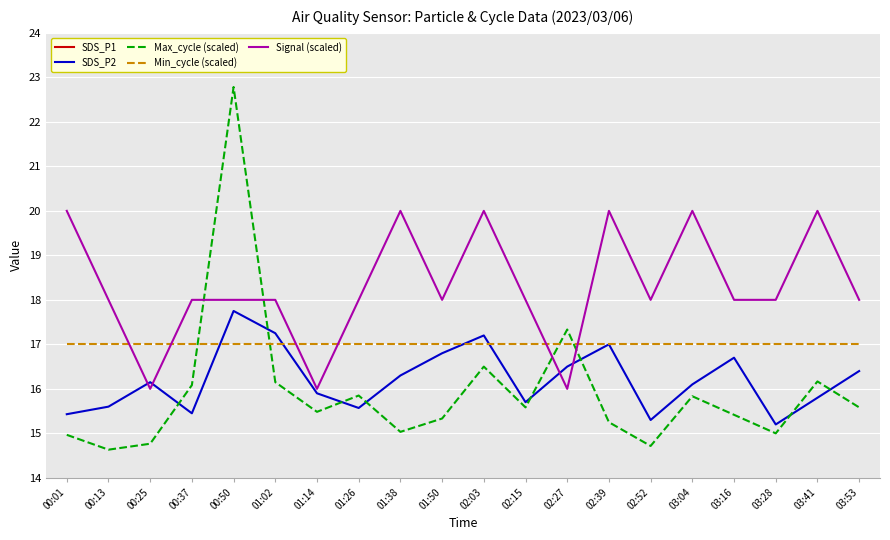

The Min_cycle (scaled) series shows 17.0 at 03:16. True or false?

True